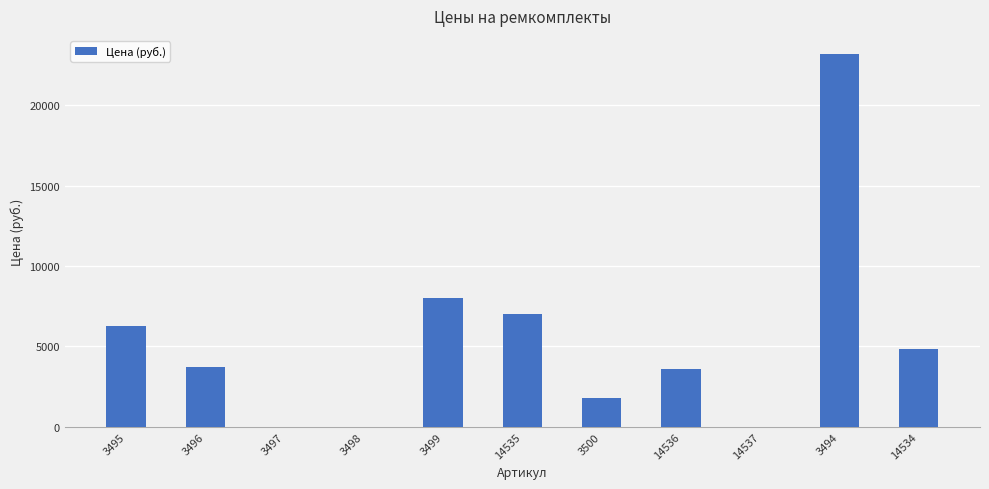

What is the greatest value displayed?

23158.5